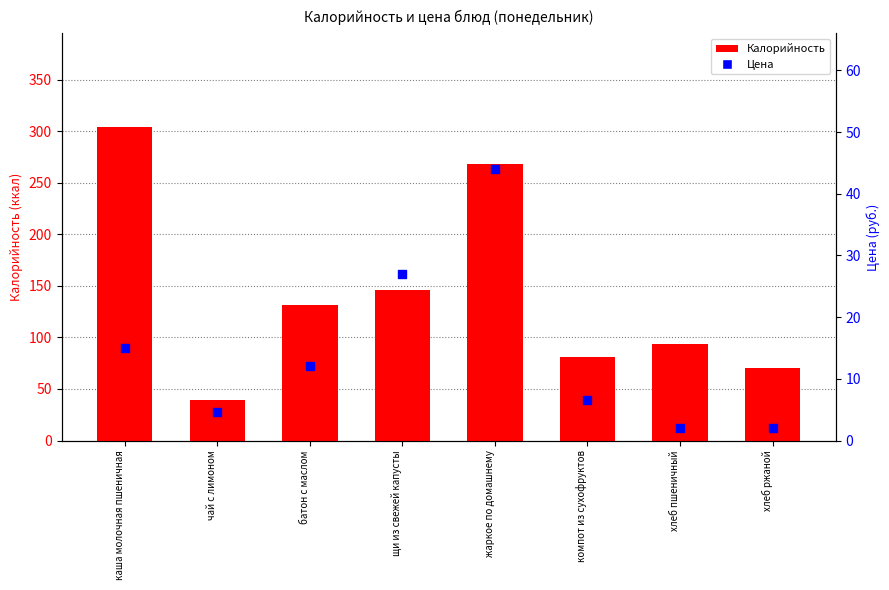

At which category is the sum across all series the highest?

каша молочная пшеничная